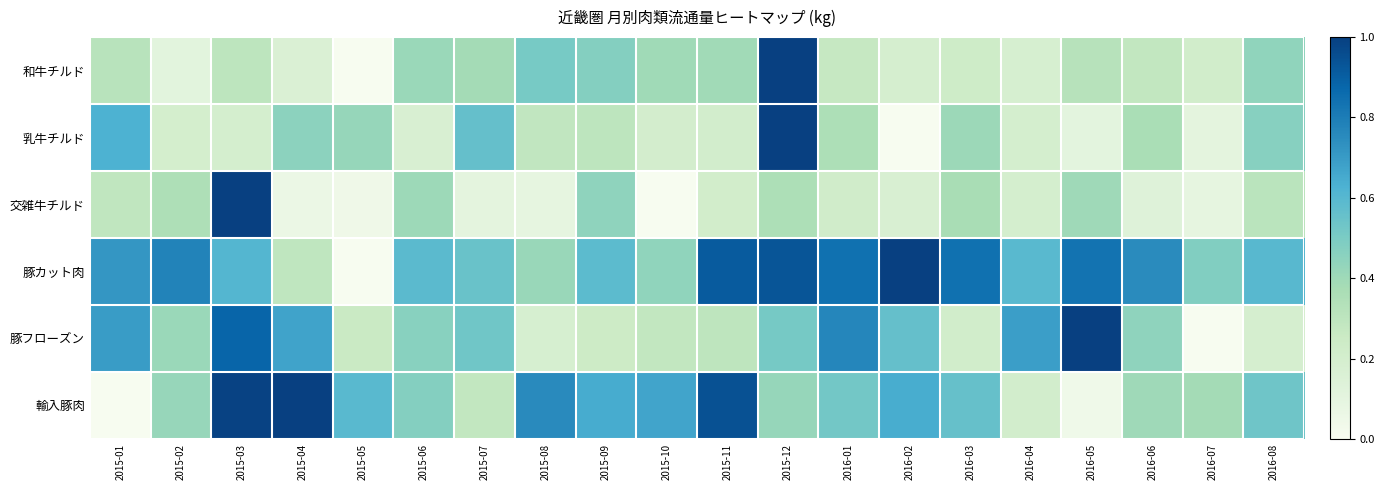

Which series has the largest total across all categories?

豚カット肉